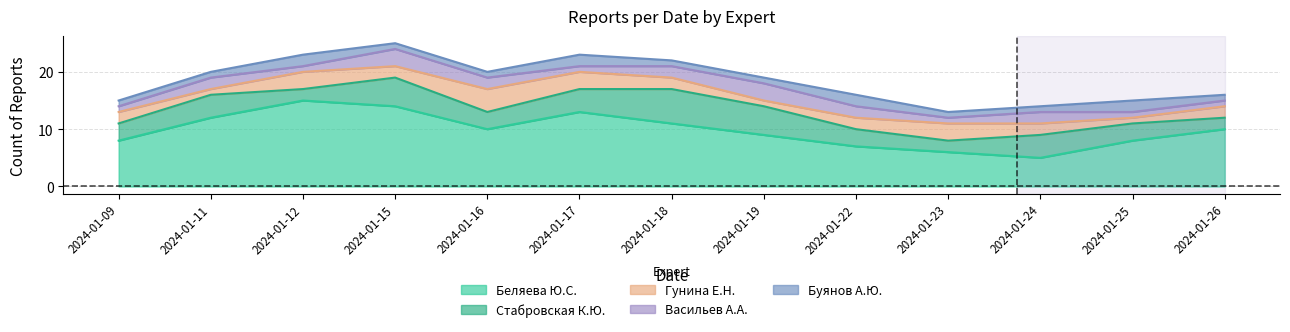

How many values in the Гунина Е.Н. series are below 2?

3